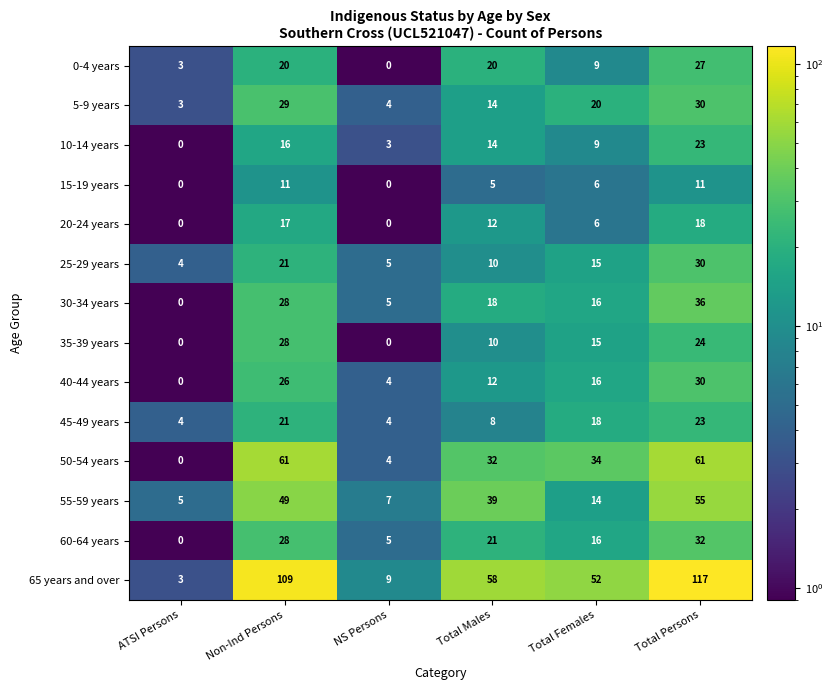

At which category is the sum across all series the highest?

Total Persons